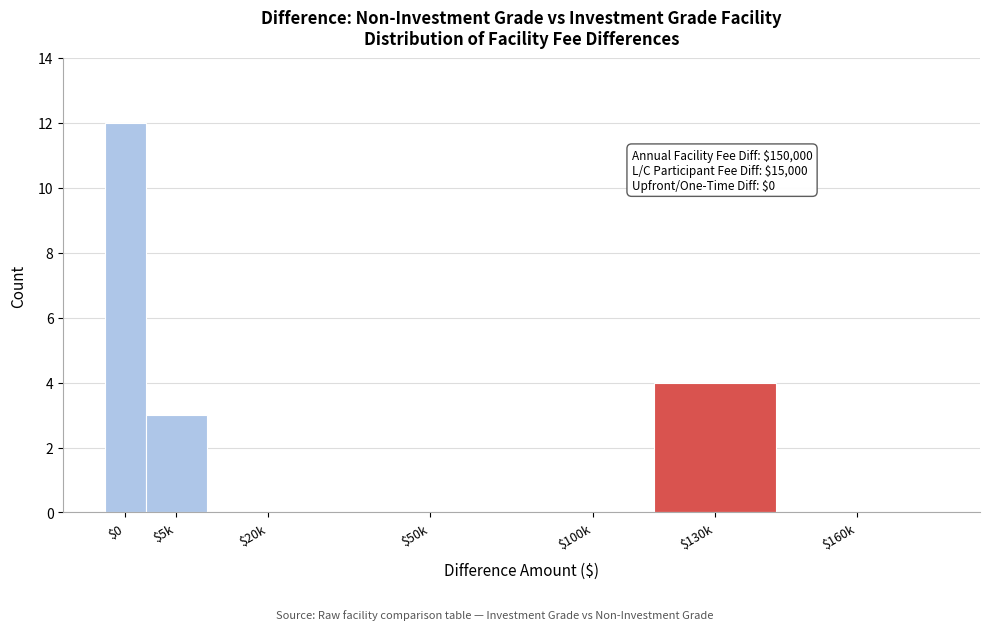

What is the greatest value displayed?

12